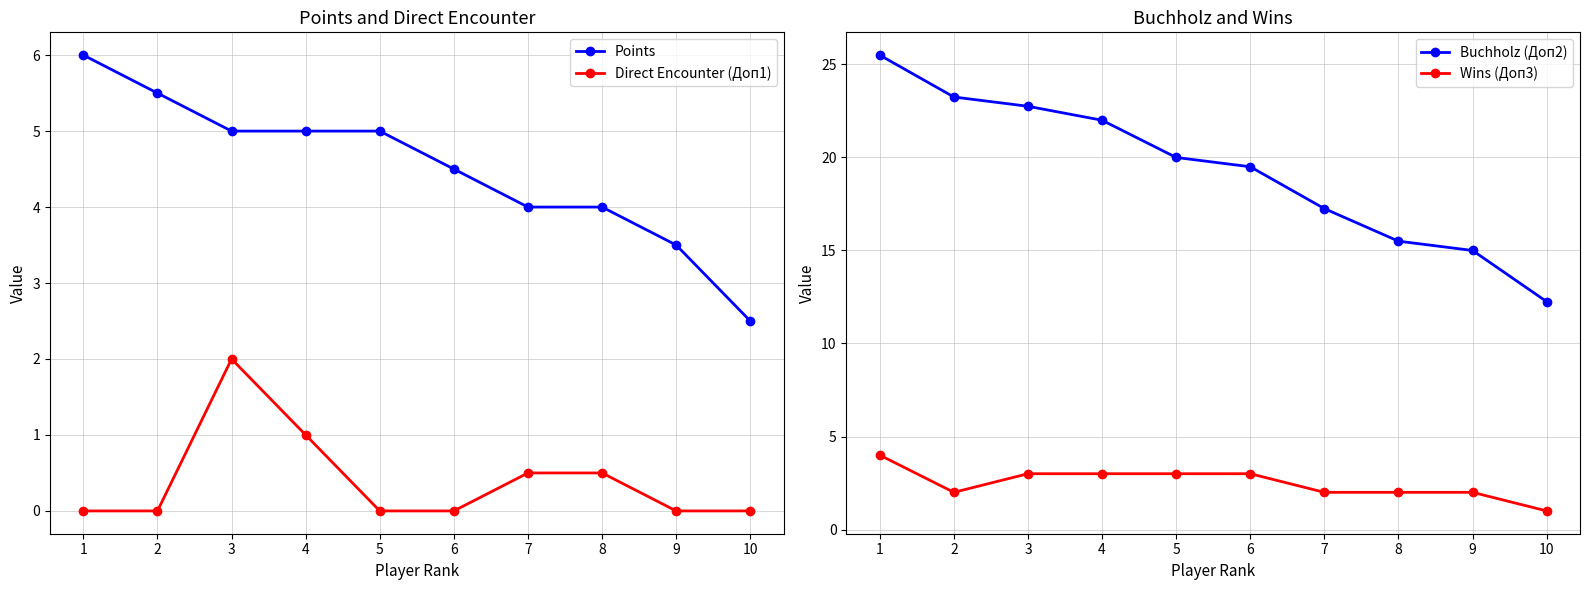

At 1, list the series in order from largest to smallest.

Buchholz (Доп2), Points, Wins (Доп3), Direct Encounter (Доп1)